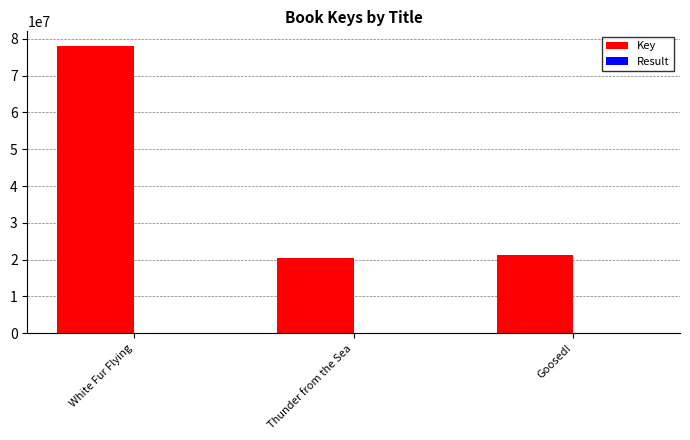

Are the bars horizontal?

No